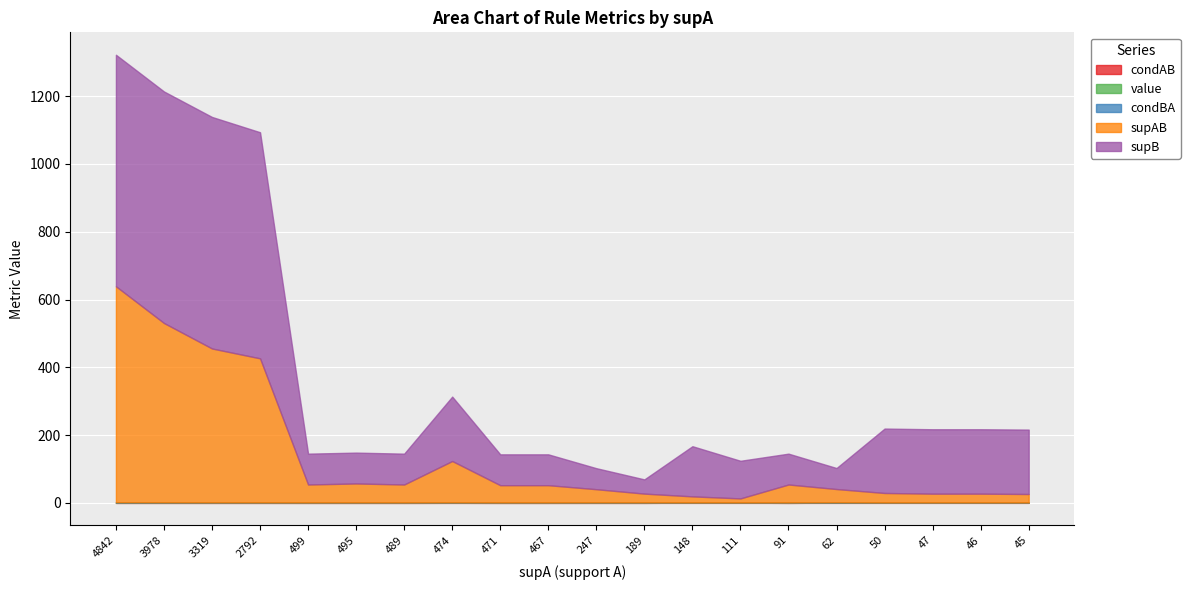

What is the value of the condBA point at the 13th from the left?

0.1